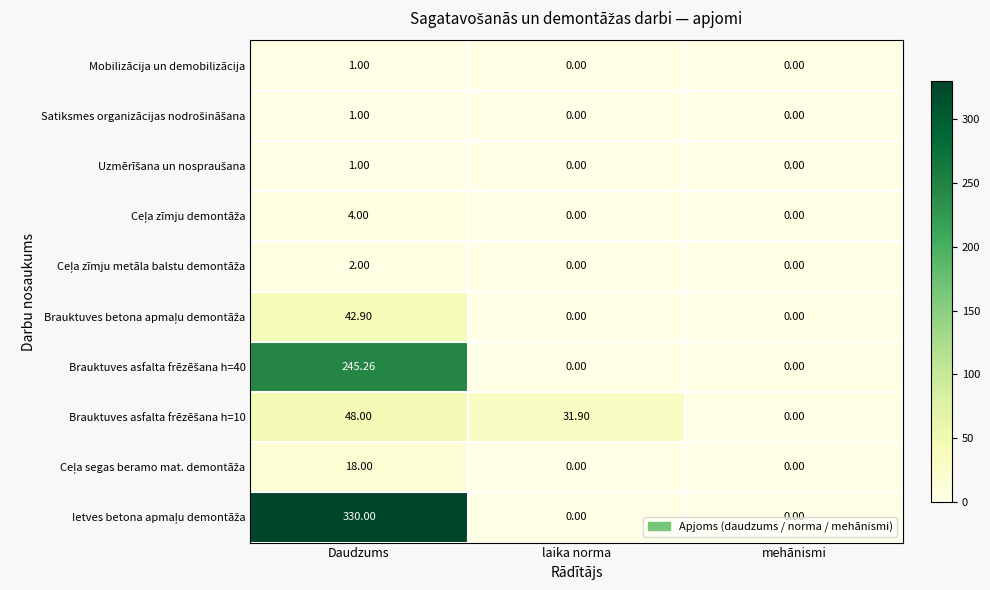

Which category has the highest value across all series?

Daudzums